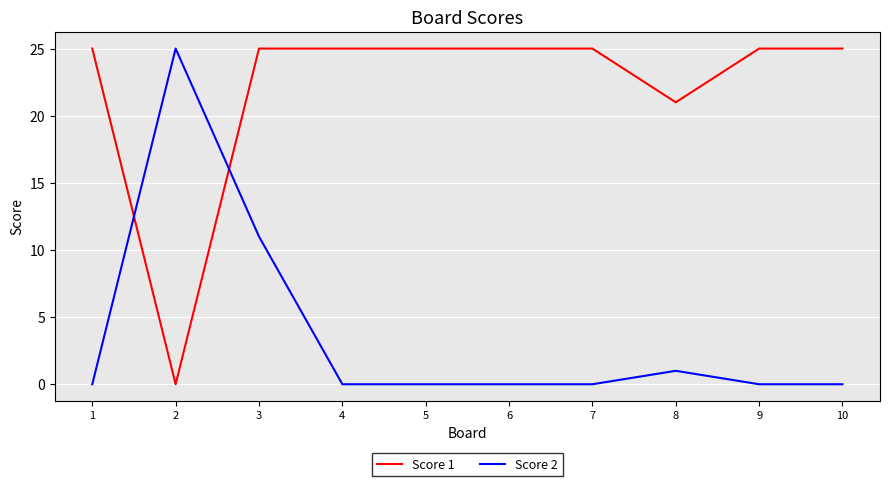

Count the number of data series in this chart.

2